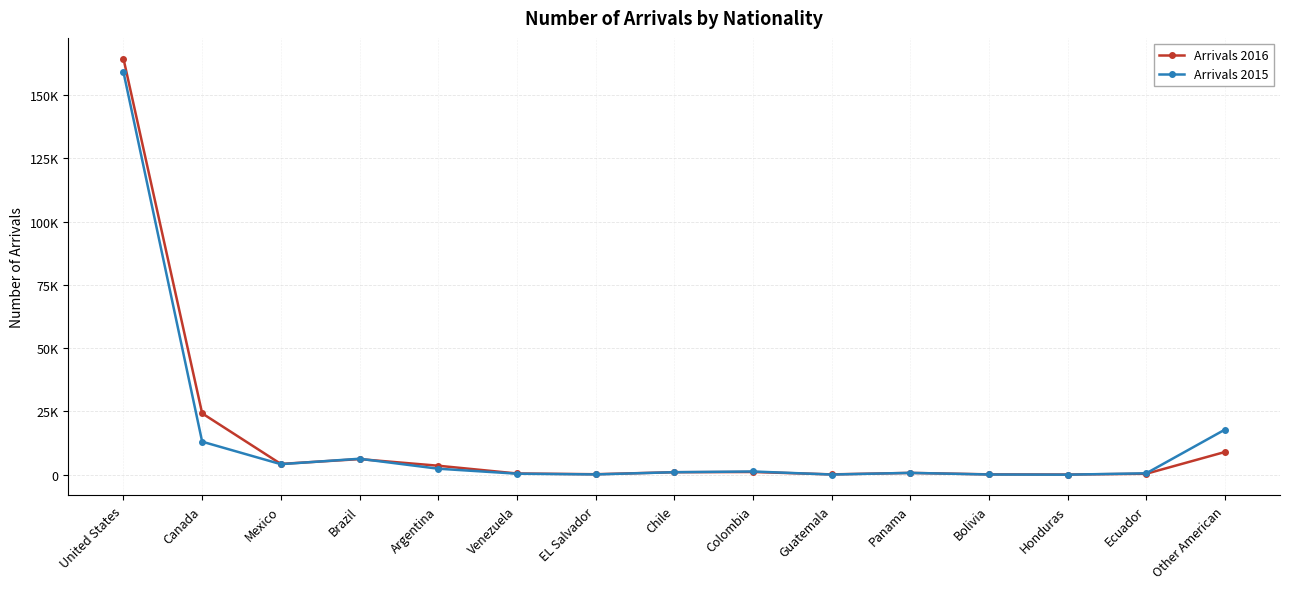

Where is the first local maximum for Arrivals 2015?

Brazil